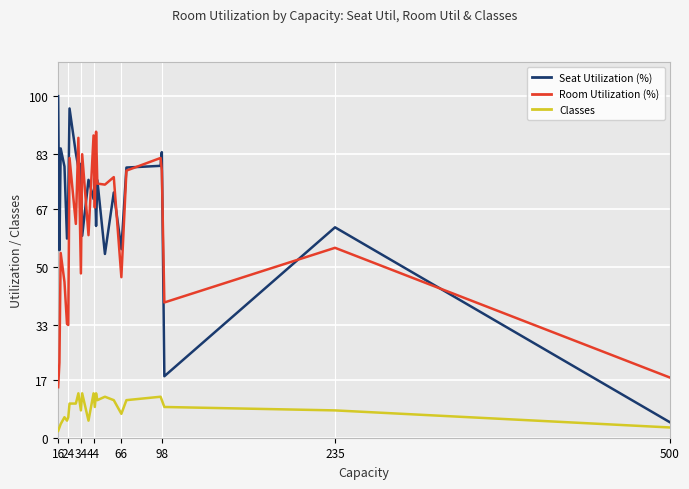

What is the difference between the maximum and minimum values in the Seat Utilization (%) series?

95.5